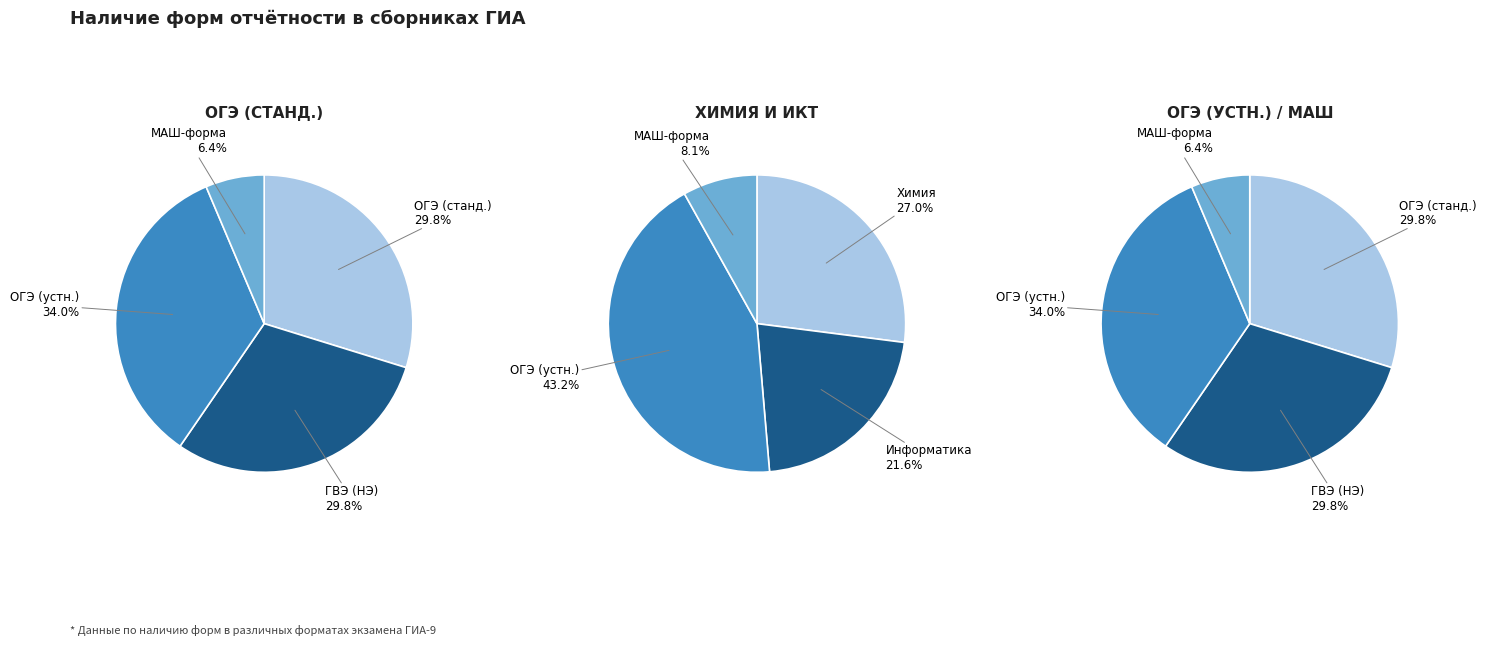

What percentage is NOT represented by 14?

100.0%